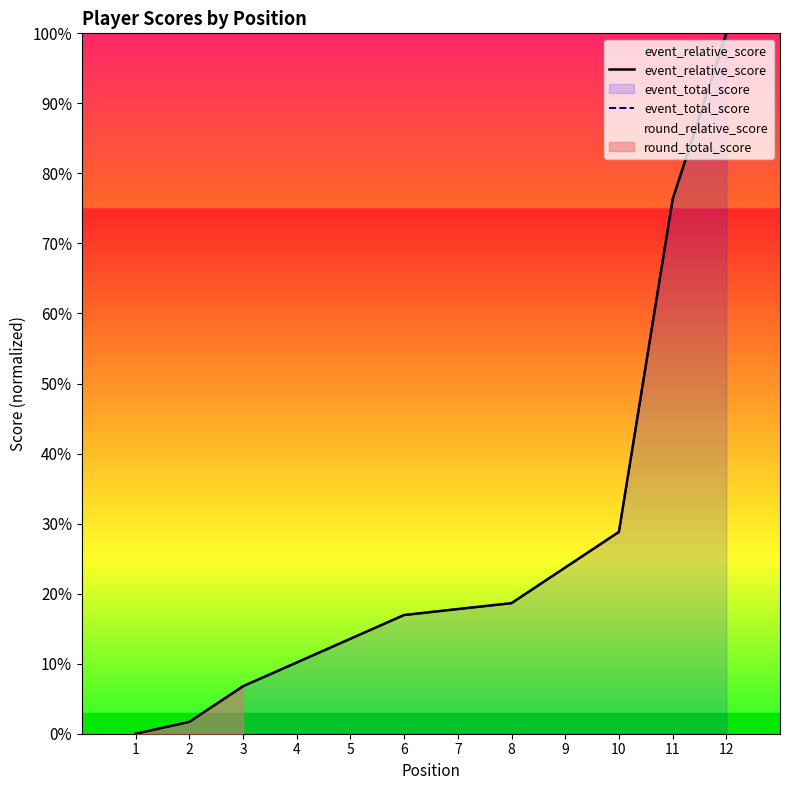

Rank the series at 4 from lowest to highest value.

event_relative_score, event_total_score